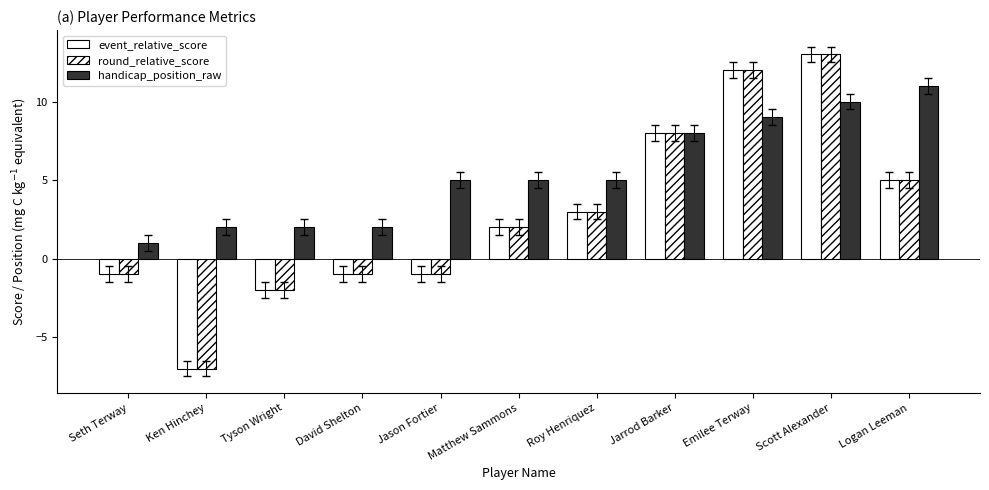

The value of event_relative_score at Ken Hinchey is -7. True or false?

True